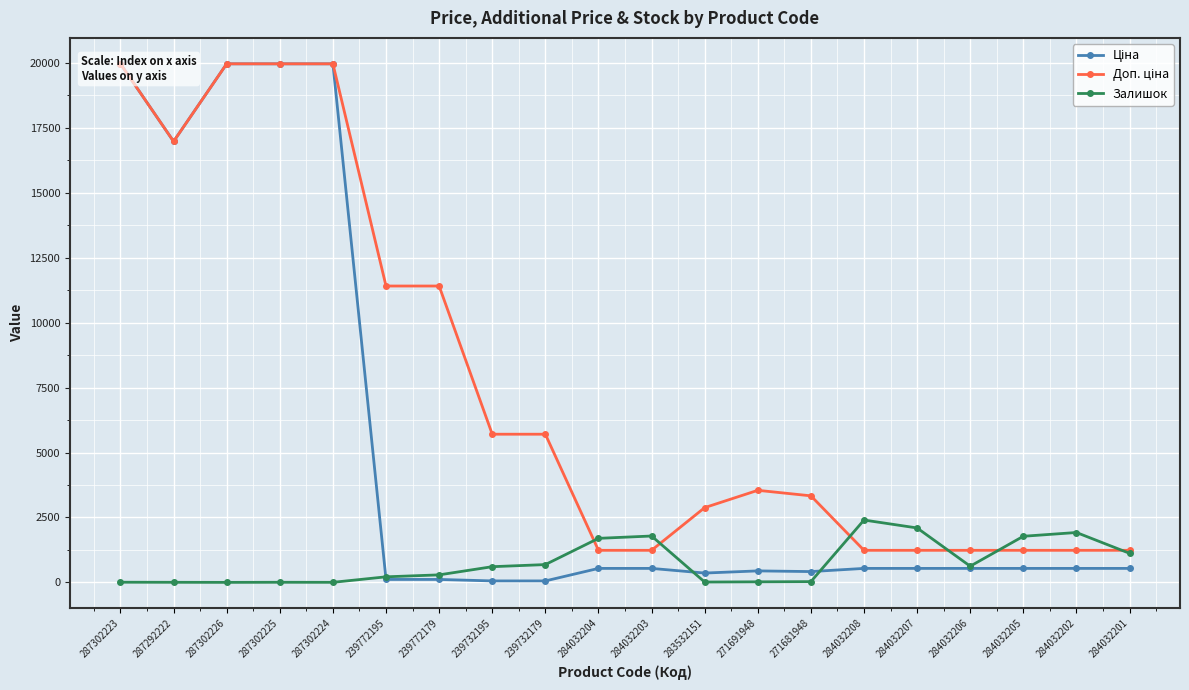

What are all the series names shown in the legend?

Ціна, Доп. ціна, Залишок